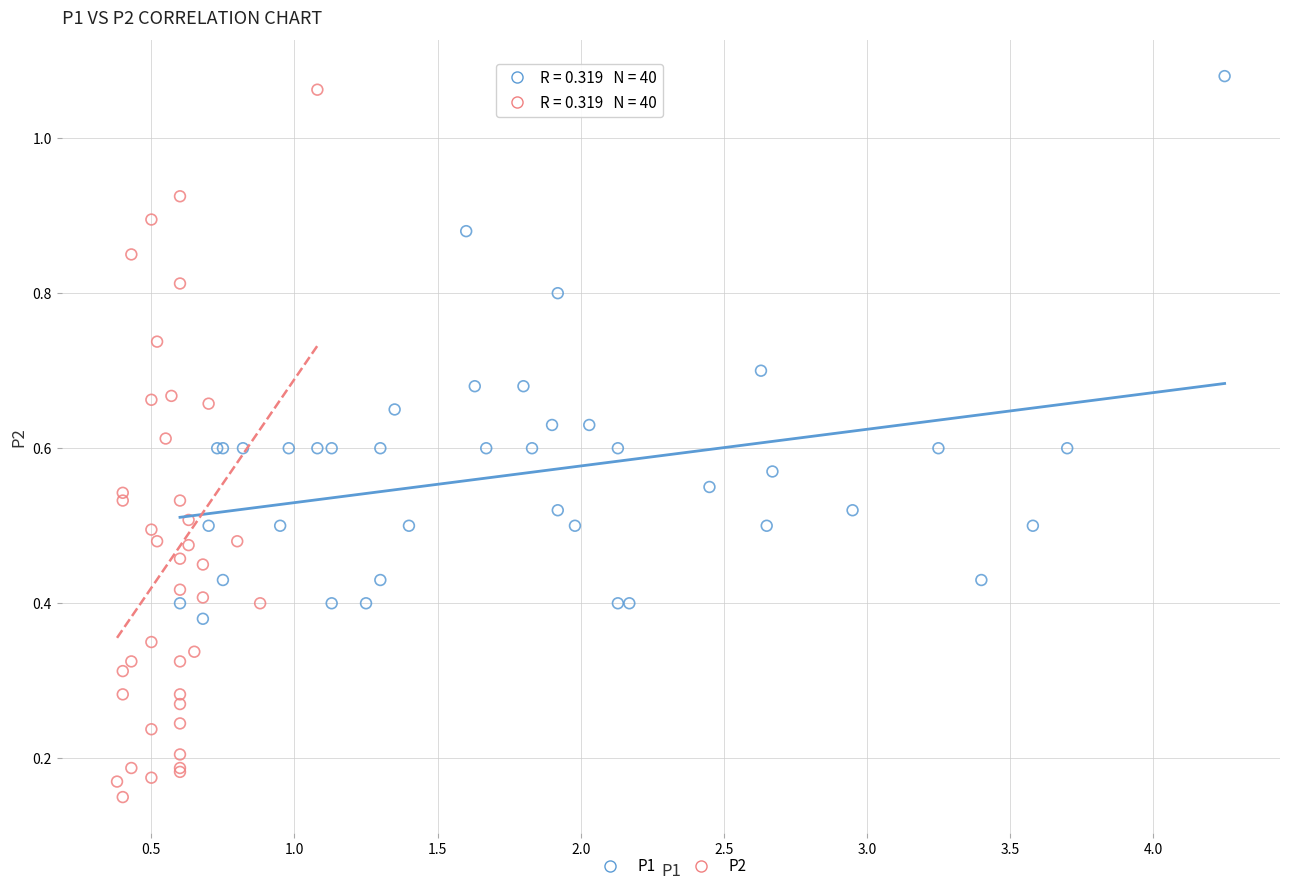

Which series has the largest Y range (max minus min)?

P2